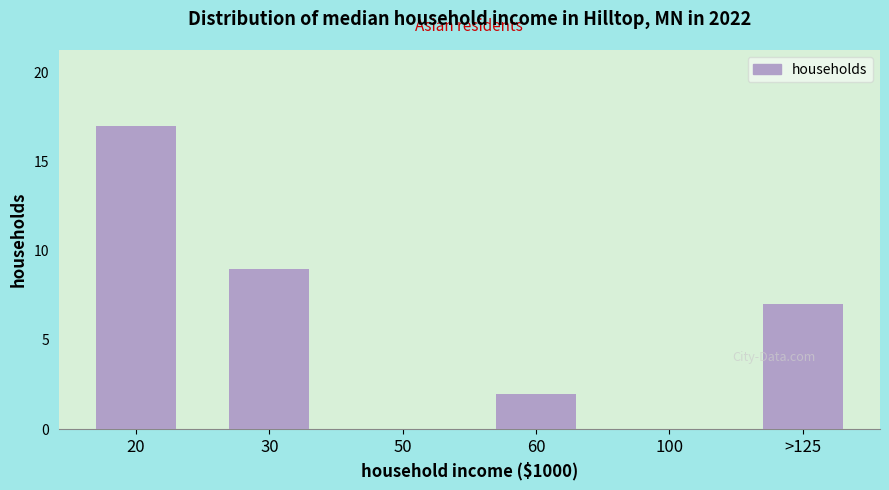

Reading right to left, extract all data points from this chart.

>125=7	100=0	60=2	50=0	30=9	20=17